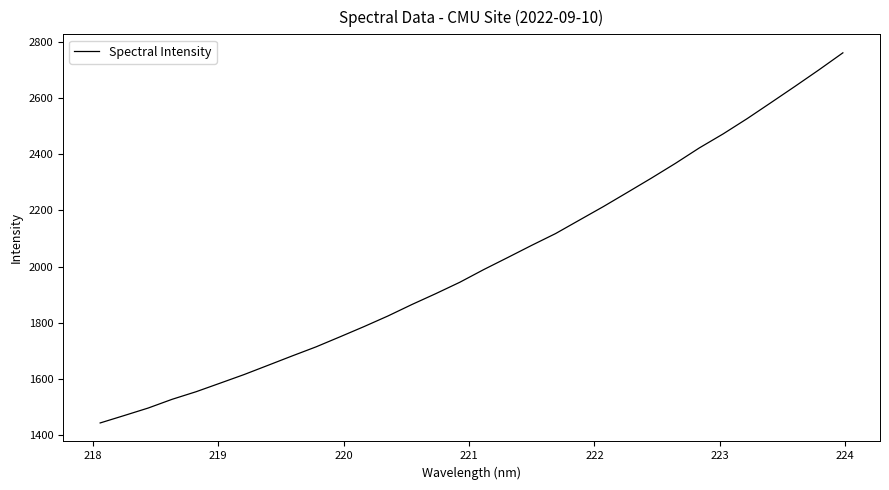

What is the maximum value shown in the chart?

2761.5